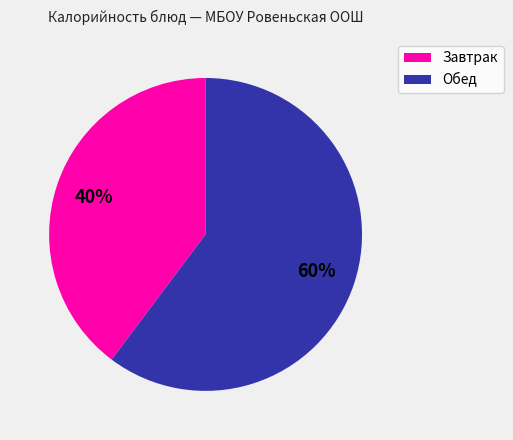

What percentage is the Завтрак slice, to the nearest percent?

40%